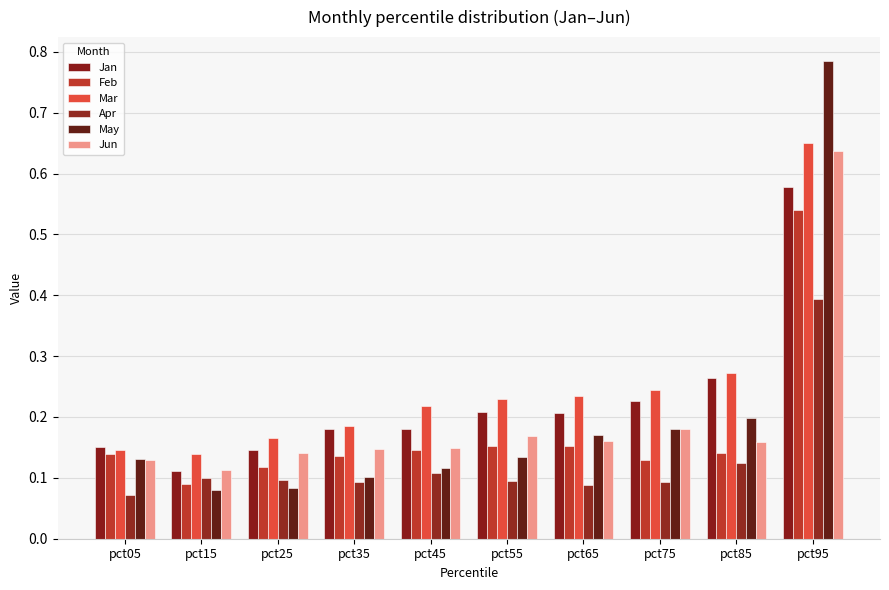

Which label corresponds to the largest value in the chart?

pct95